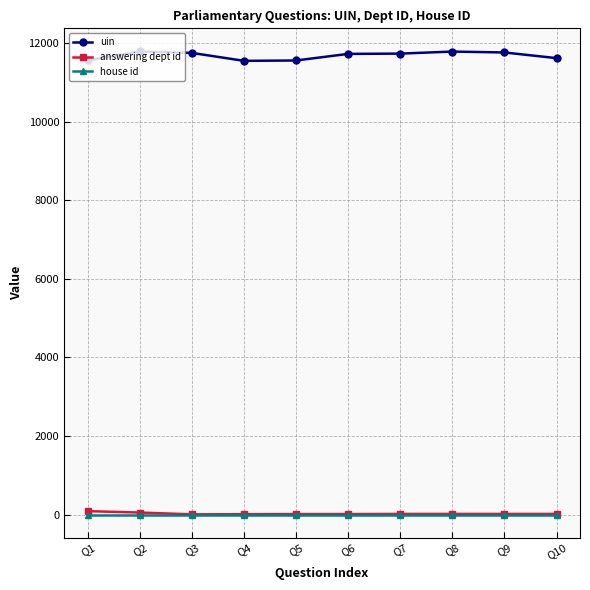

How many lines are shown in the chart?

3